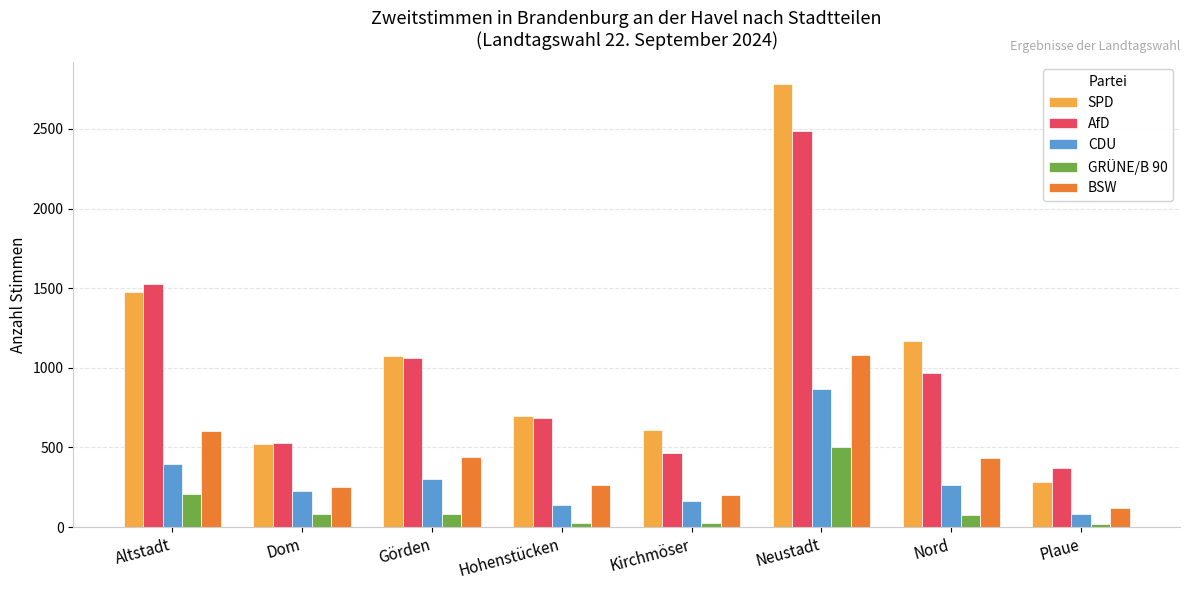

What are all the series names shown in the legend?

SPD, AfD, CDU, GRÜNE/B 90, BSW